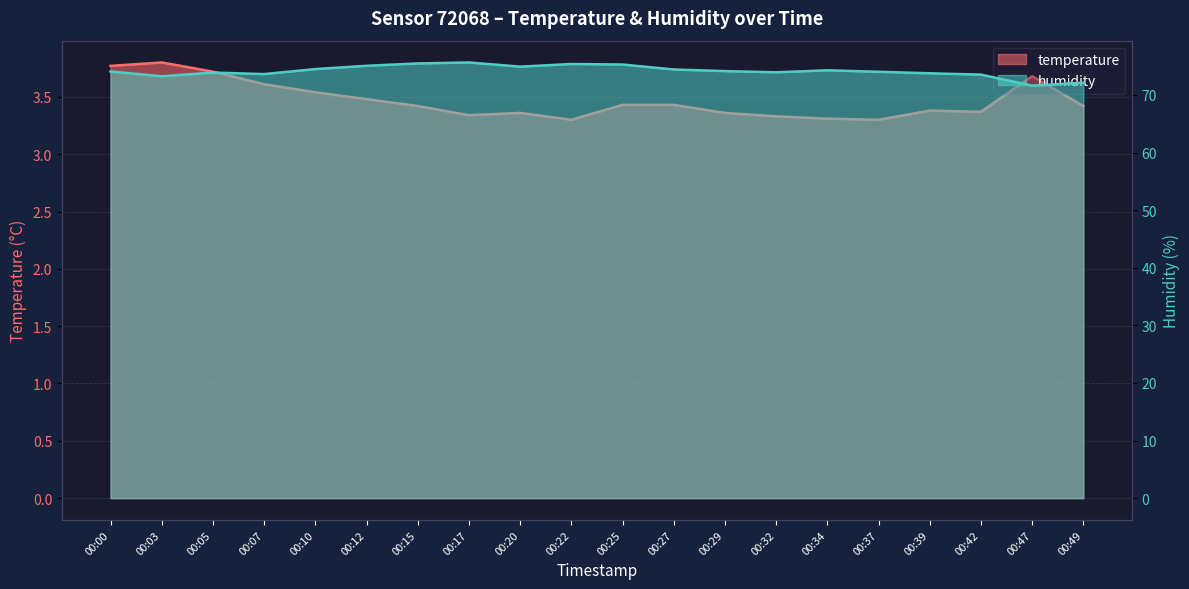

Between 00:07 and 00:34, which series saw the biggest shift?

humidity